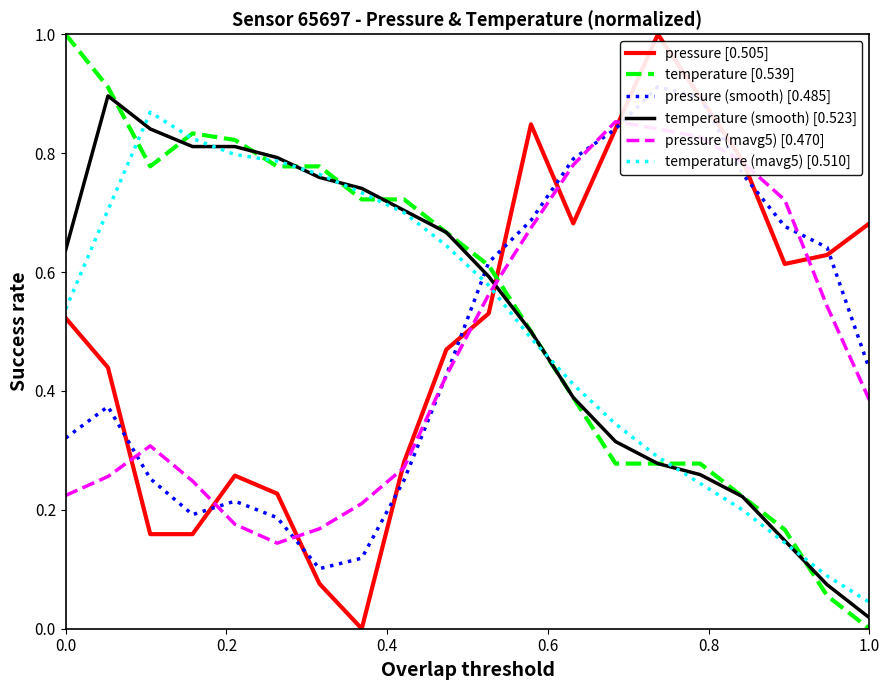

How many times do pressure (mavg5) [0.470] and temperature [0.539] cross each other?

1